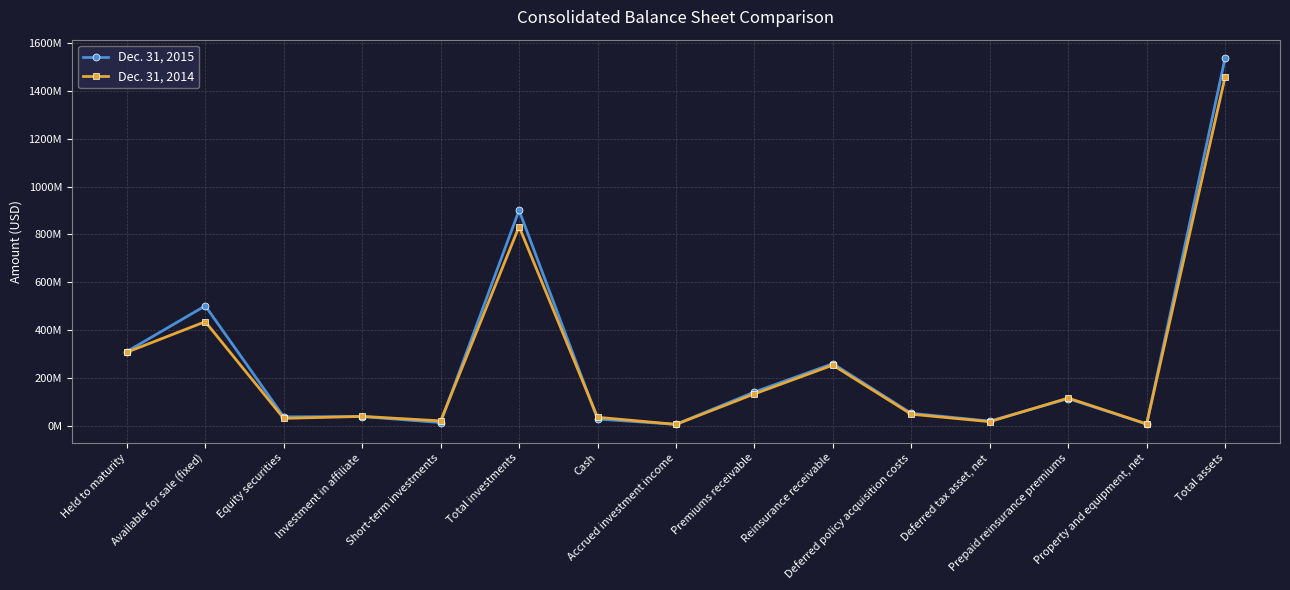

At Held to maturity, list the series in order from smallest to largest.

Dec. 31, 2014, Dec. 31, 2015